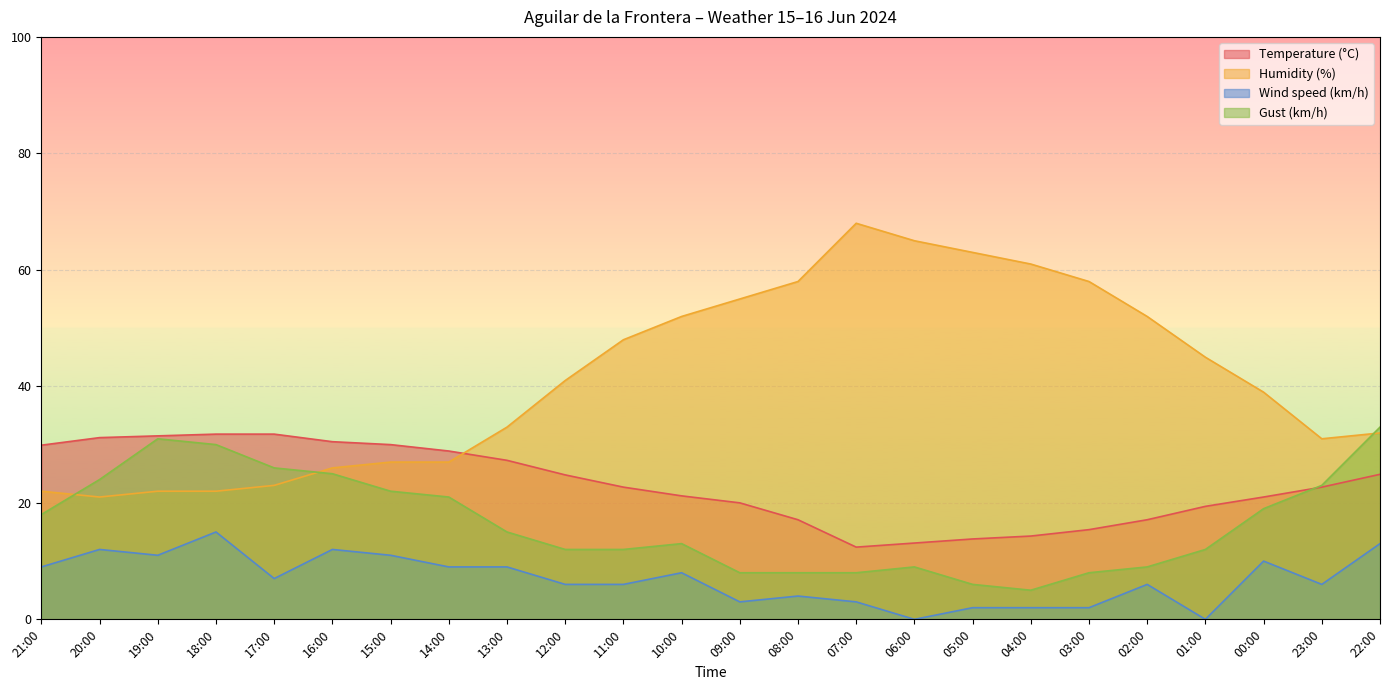

How many data points in Humidity (%) are less than 41?

12